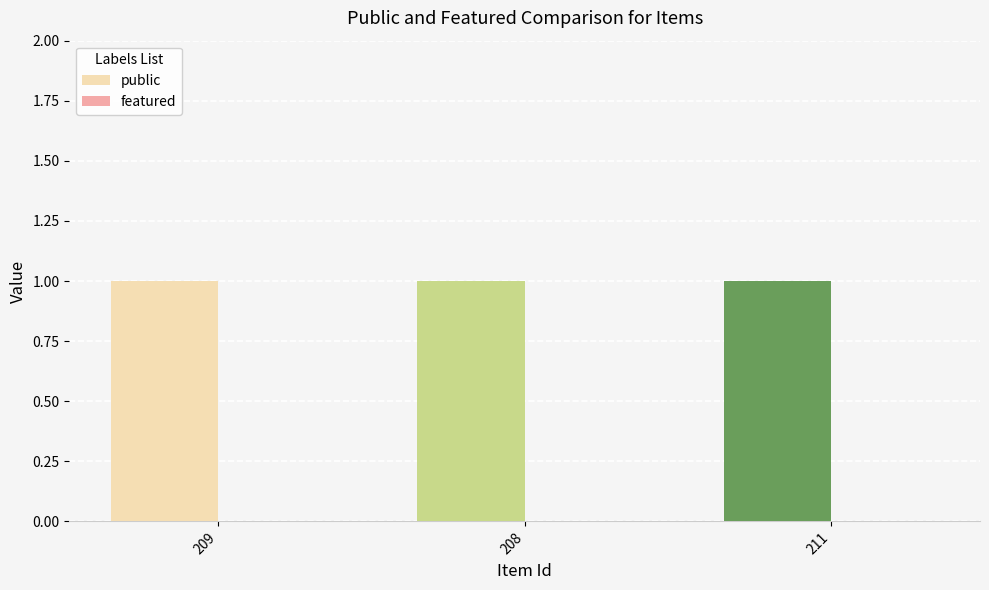

How many bars are there in total?

6